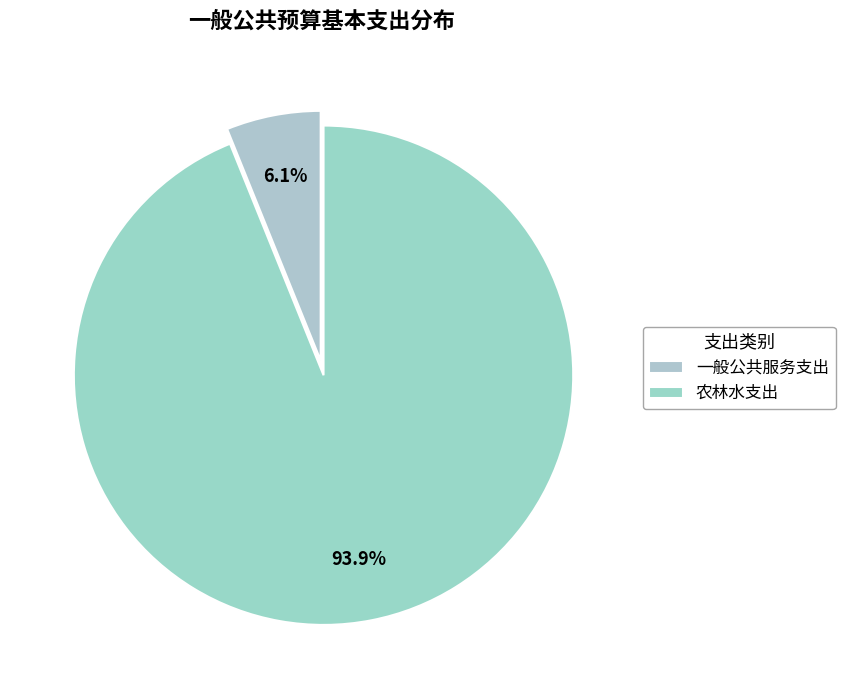

Count the number of slices in the pie.

2